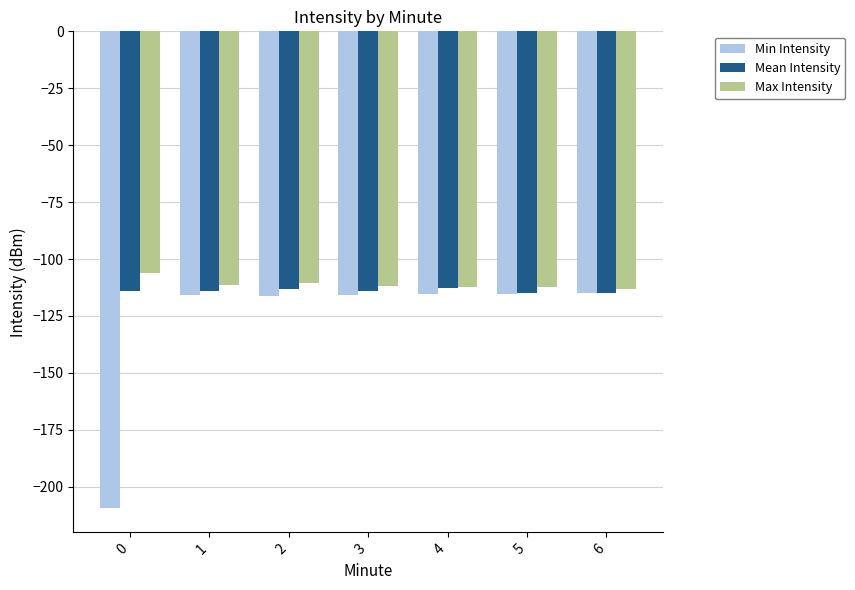

What is the total value across all series at 6?

-343.2